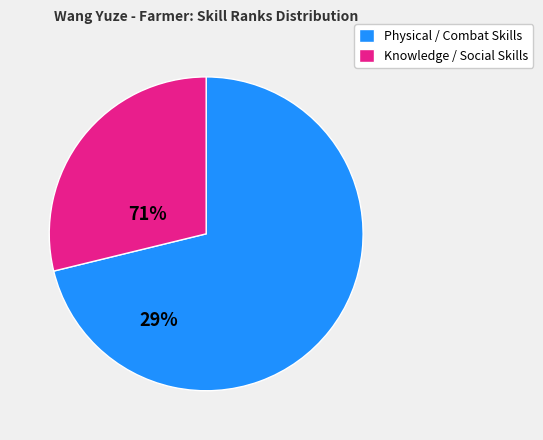

How many slices are in this pie chart?

2